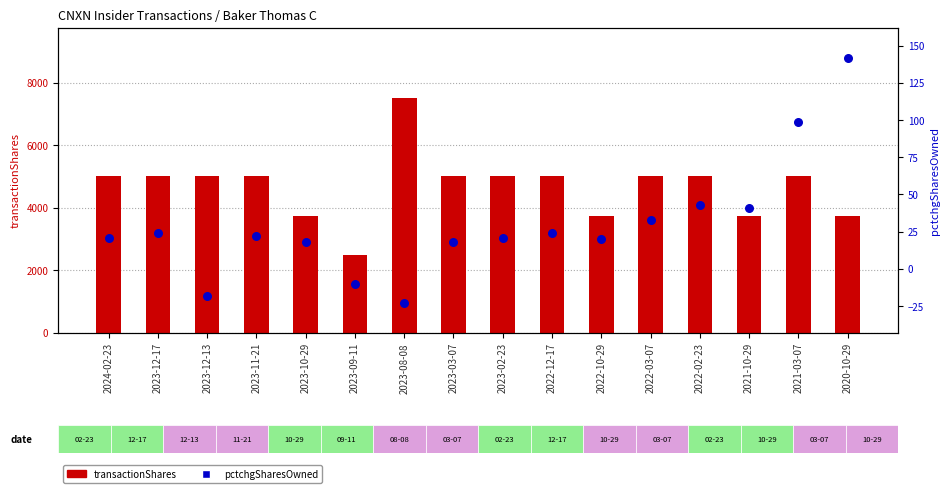

Is the value of pctchgSharesOwned at 2021-03-07 greater than the value of transactionShares at 2023-03-07?

No